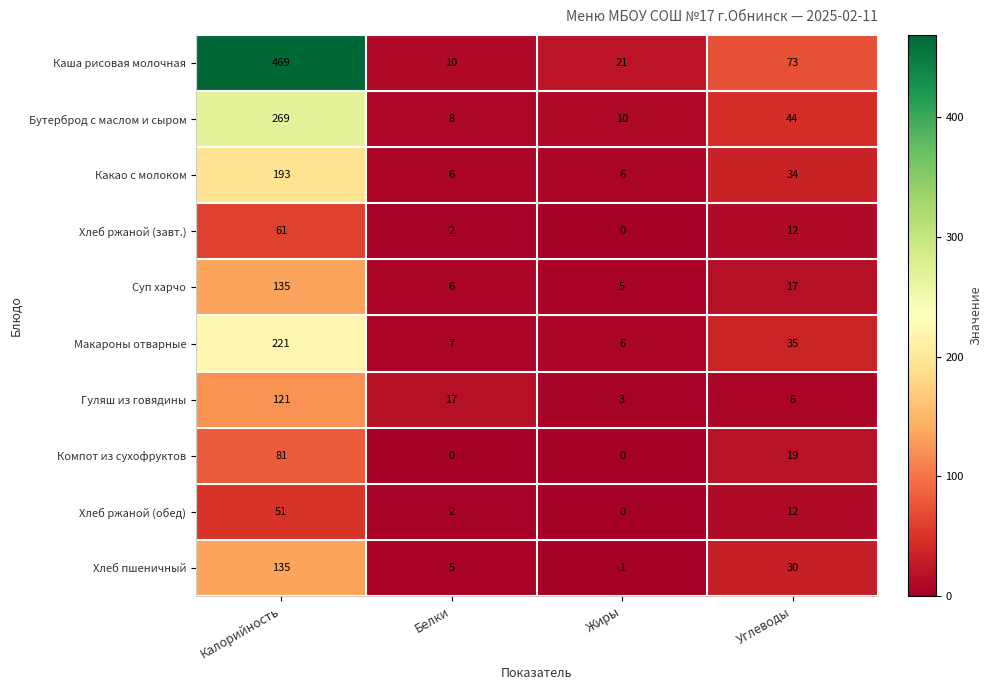

At which label does Хлеб ржаной (завт.) reach its minimum?

Жиры